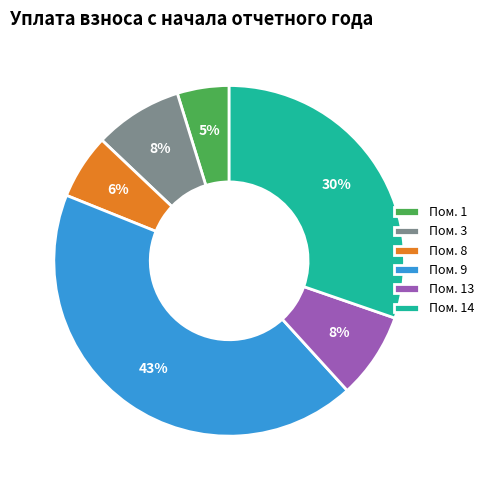

How many slices are in this pie chart?

6